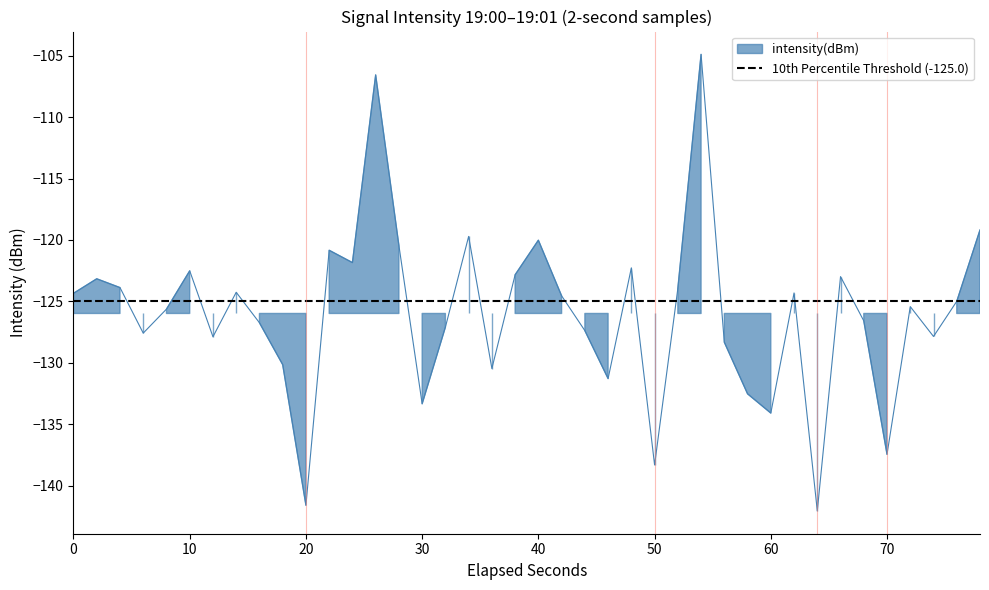

Reading left to right, list all the values displayed in this chart.

-124.3	-123.2	-123.9	-127.6	-125.6	-122.5	-127.9	-124.3	-126.7	-130.1	-141.6	-120.8	-121.8	-106.6	-120.4	-133.3	-127.1	-119.7	-130.5	-122.8	-120.0	-124.5	-127.4	-131.3	-122.3	-138.3	-124.0	-104.9	-128.3	-132.5	-134.1	-124.3	-142.1	-123.0	-126.6	-137.5	-125.4	-127.9	-125.0	-119.2